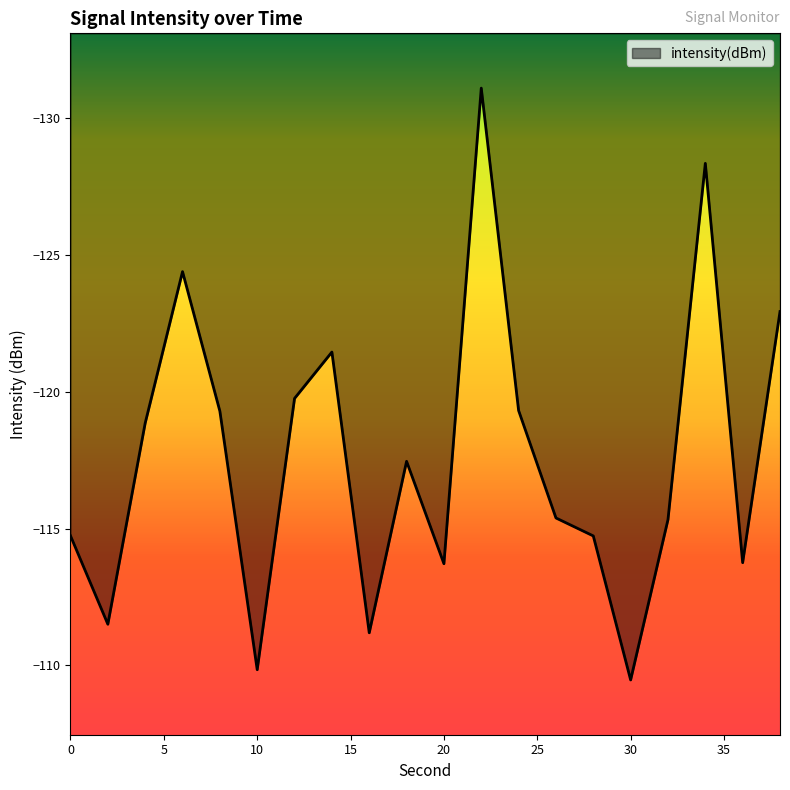

List the labels in order of value, largest first.

30, 10, 16, 2, 20, 36, 28, 0, 32, 26, 18, 4, 8, 24, 12, 14, 38, 6, 34, 22